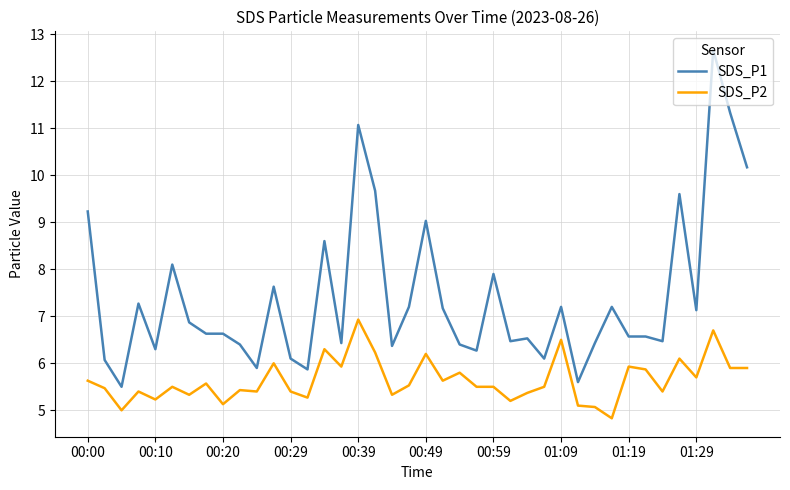

List the series in order of their peak value, highest first.

SDS_P1, SDS_P2